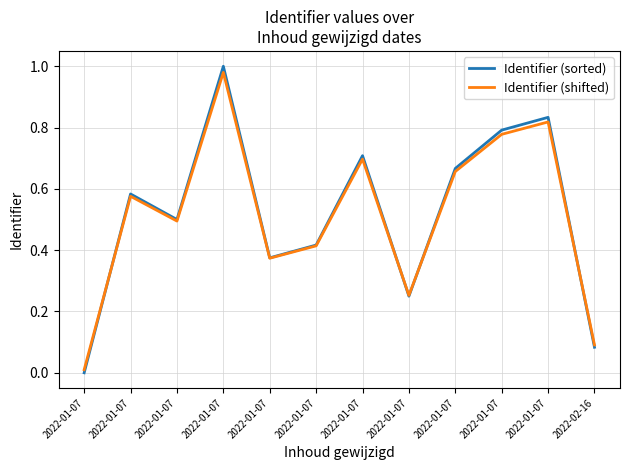

What is the difference between the maximum and minimum values in the Identifier (sorted) series?

1.0